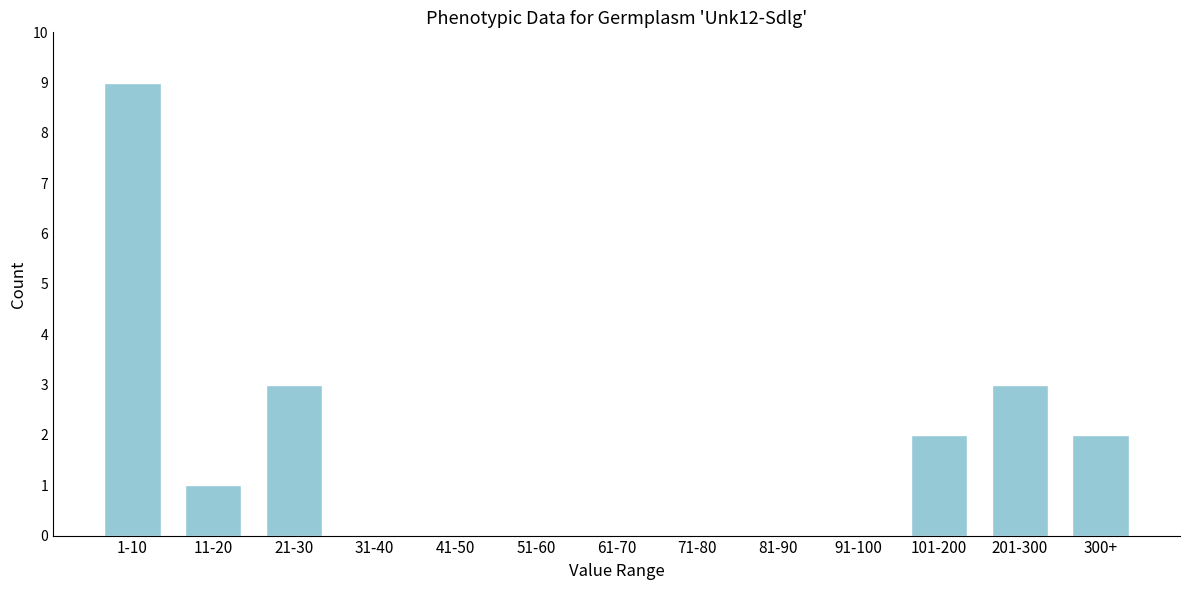

Reading left to right, list all the values displayed in this chart.

1-10=9	11-20=1	21-30=3	31-40=0	41-50=0	51-60=0	61-70=0	71-80=0	81-90=0	91-100=0	101-200=2	201-300=3	300+=2